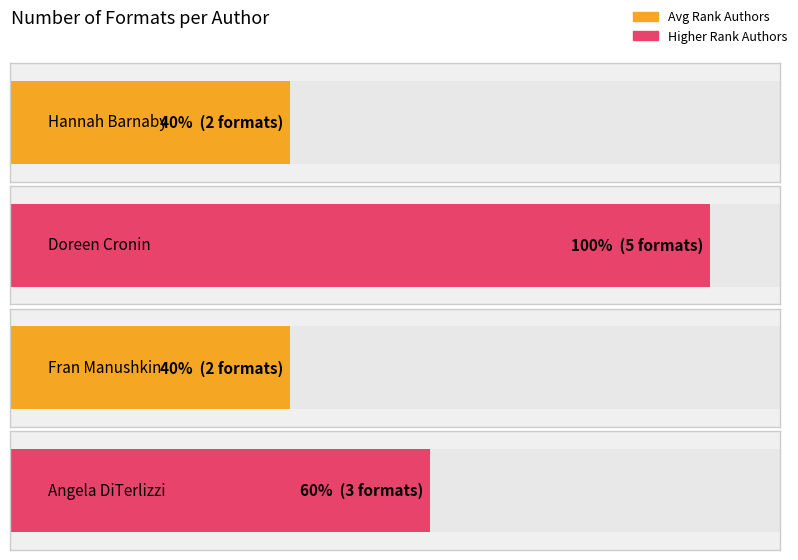

The value at Fran Manushkin is 2. True or false?

True